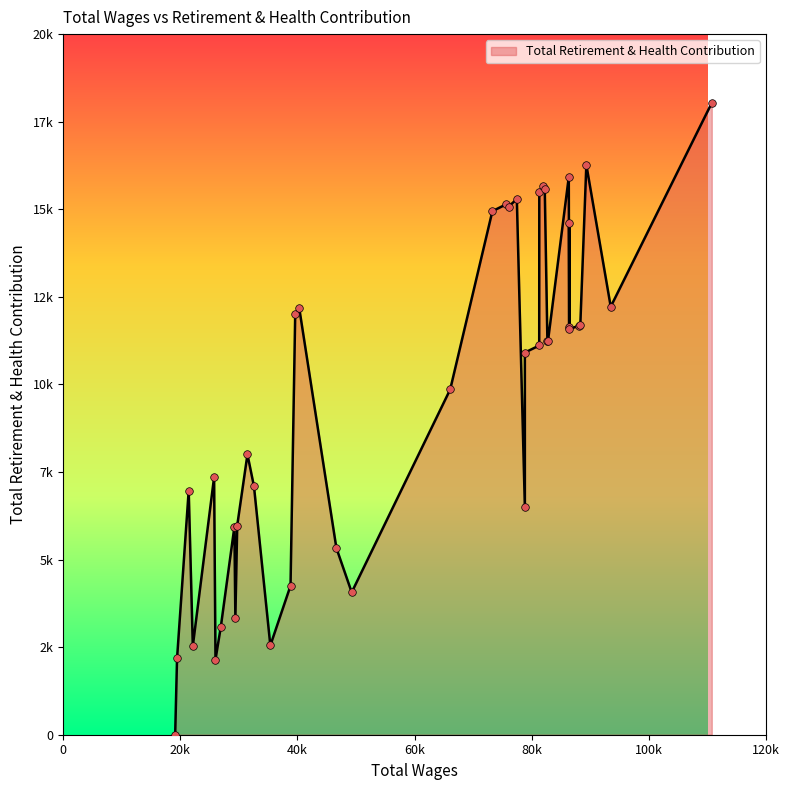

Which has a higher value, 12 or 3?

12